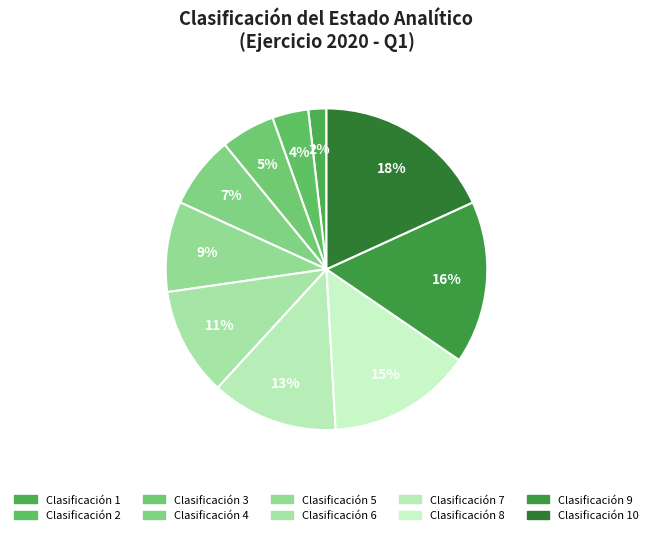

How many slices are in this pie chart?

10